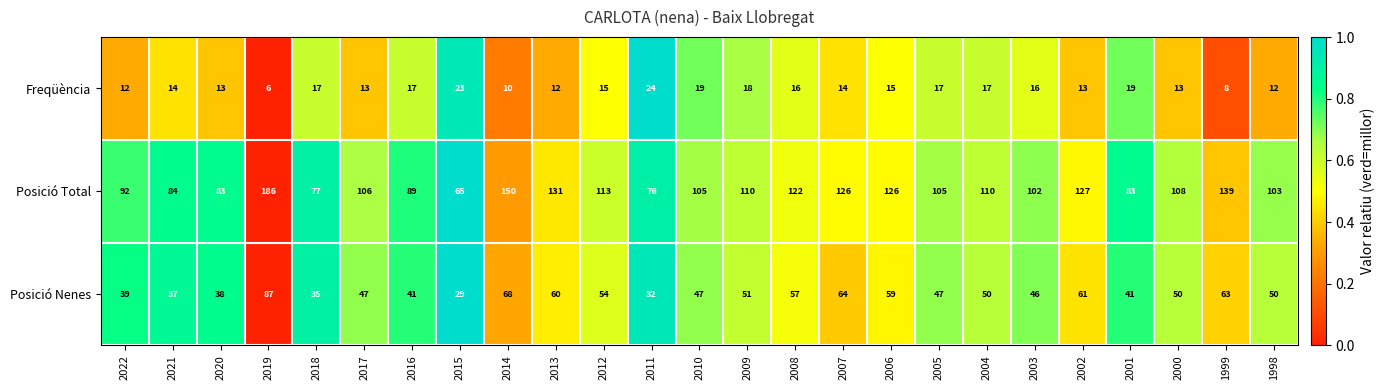

Is it true that Posició Total equals 92 at 2022?

True